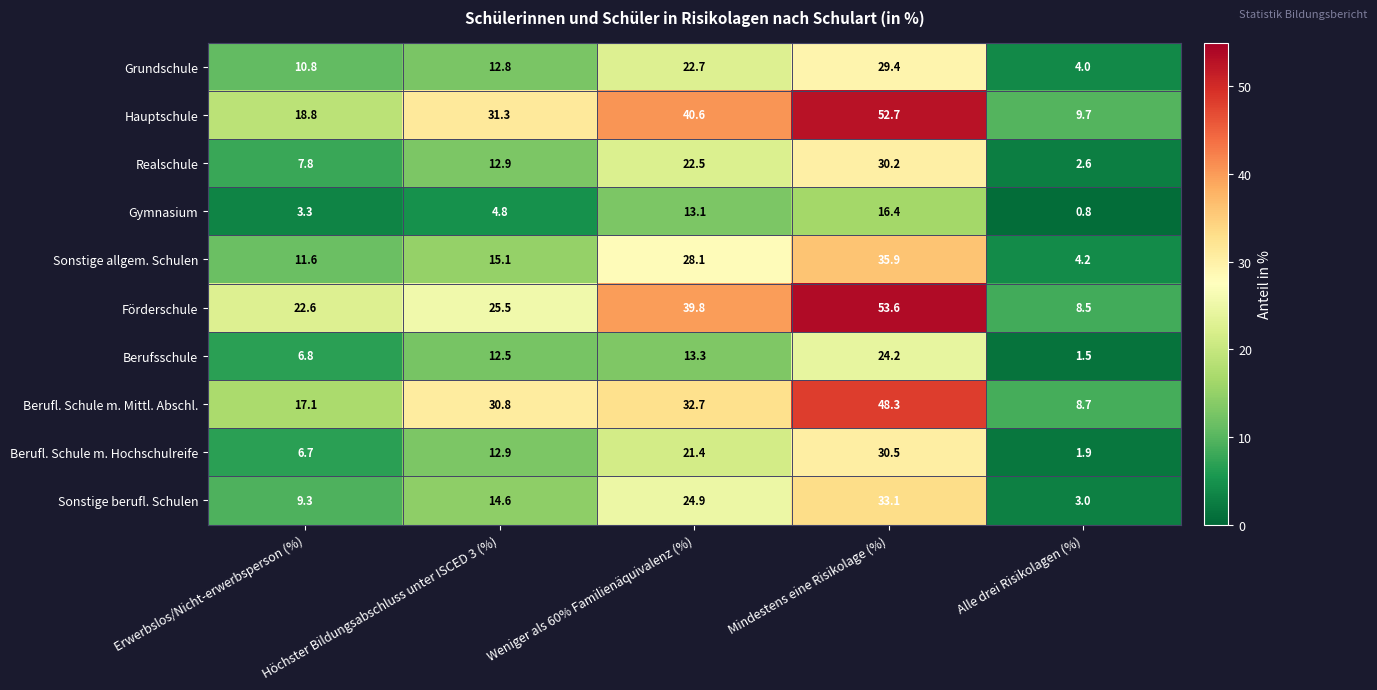

The value of Gymnasium at Mindestens eine Risikolage (%) is 22.8. True or false?

False